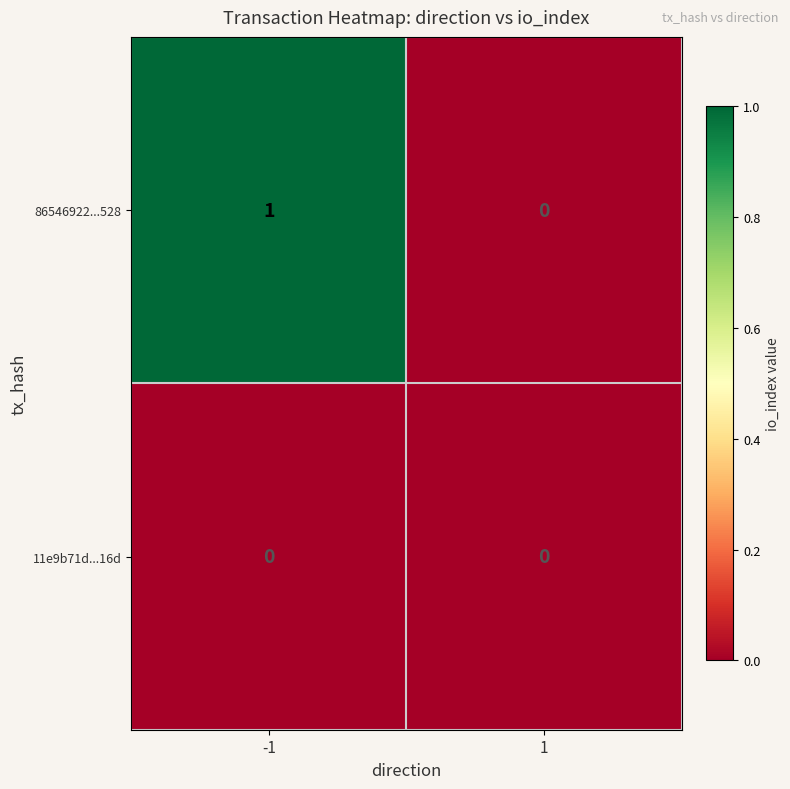

The 11e9b71d...16d series shows 0 at 1. True or false?

True